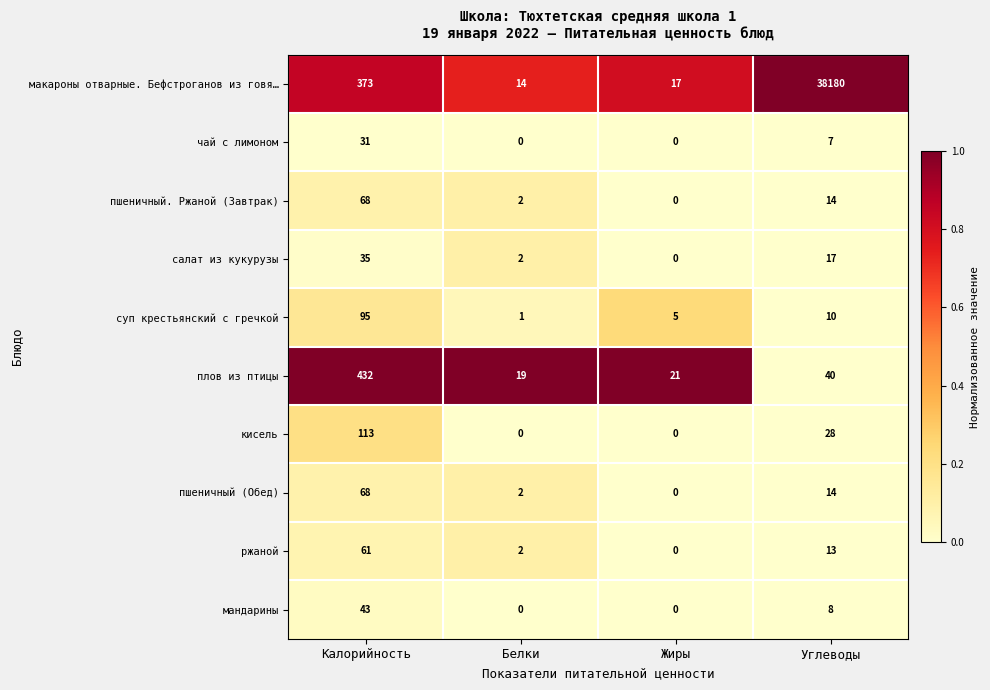

Is it true that макароны отварные. Бефстроганов из говя… equals 373 at Калорийность?

True